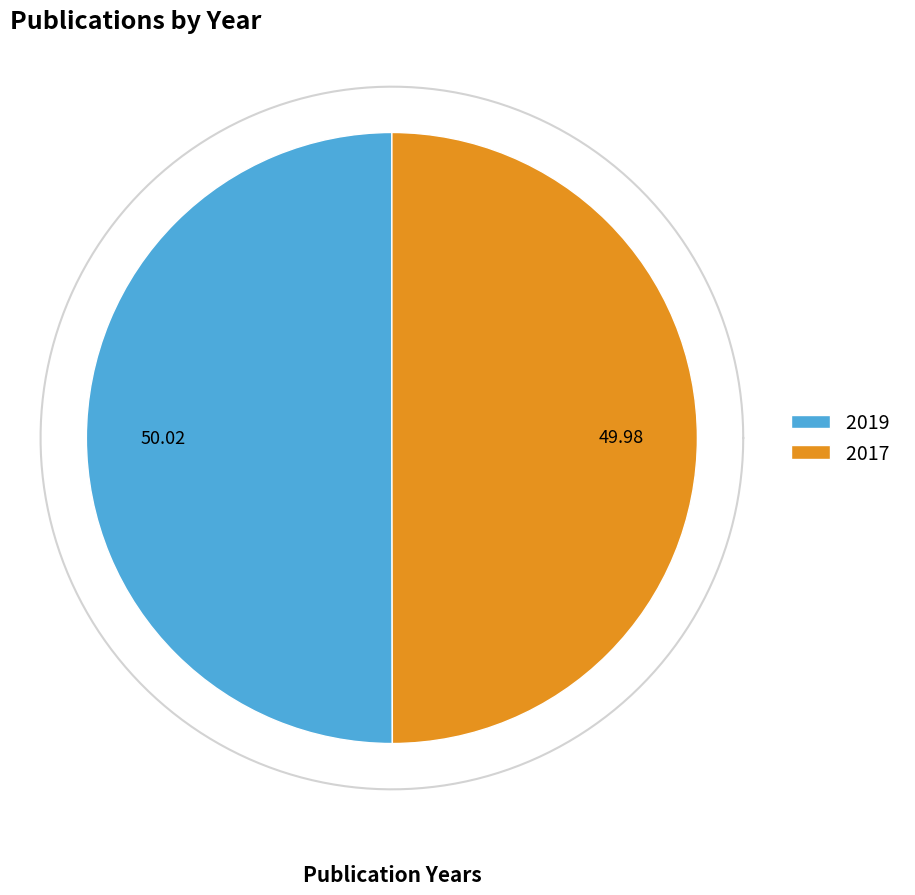

Is it true that 2019 is 50% of the pie?

True